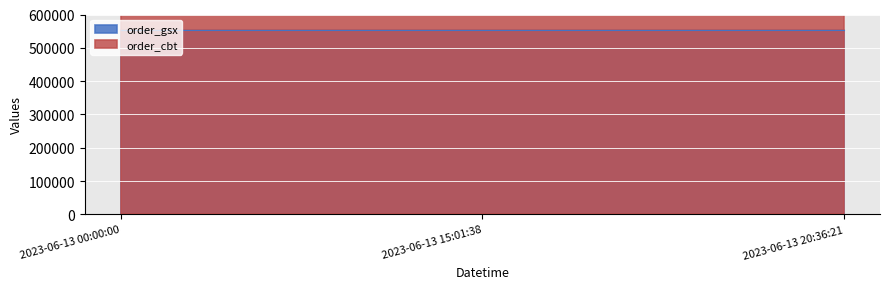

At which category is the sum across all series the highest?

2023-06-13 00:00:00